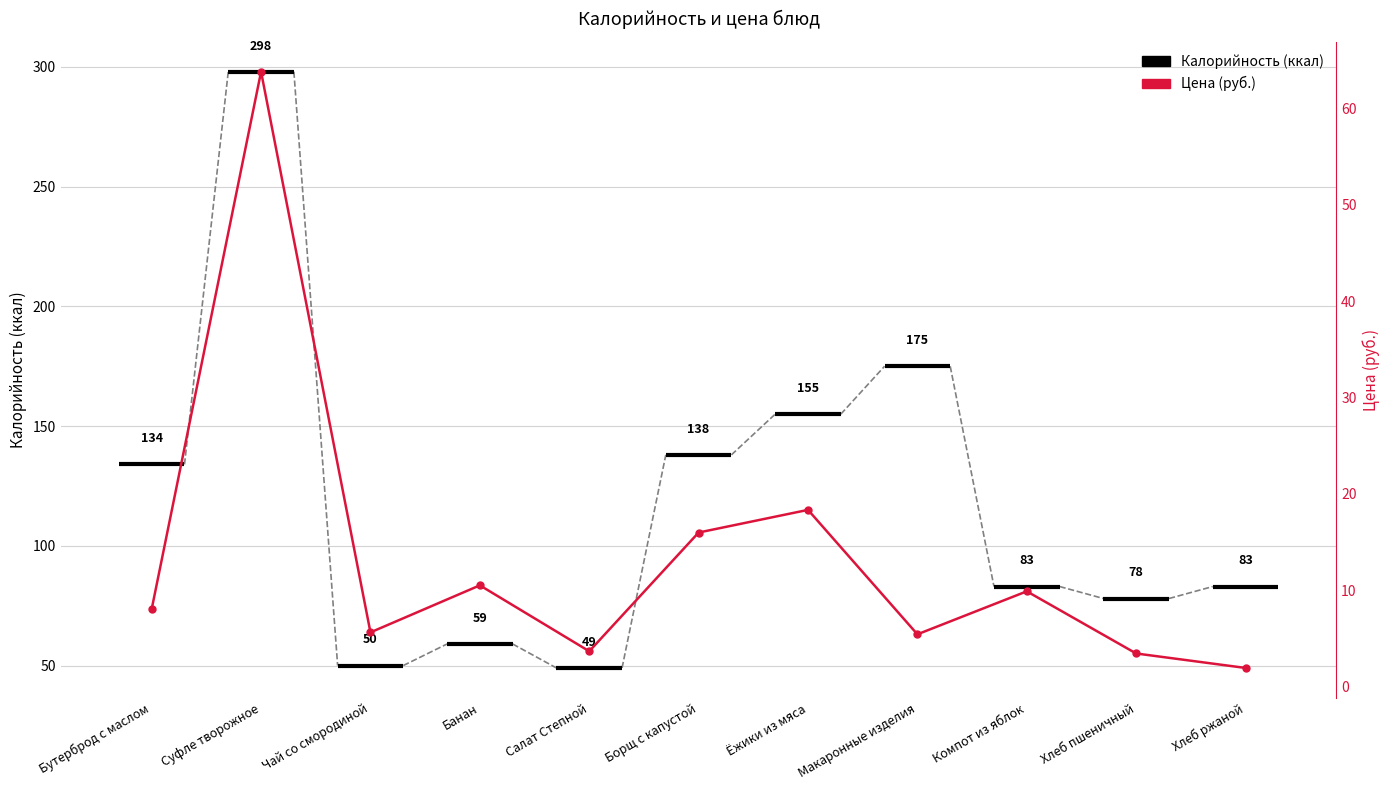

Where is the first local maximum?

Суфле творожное